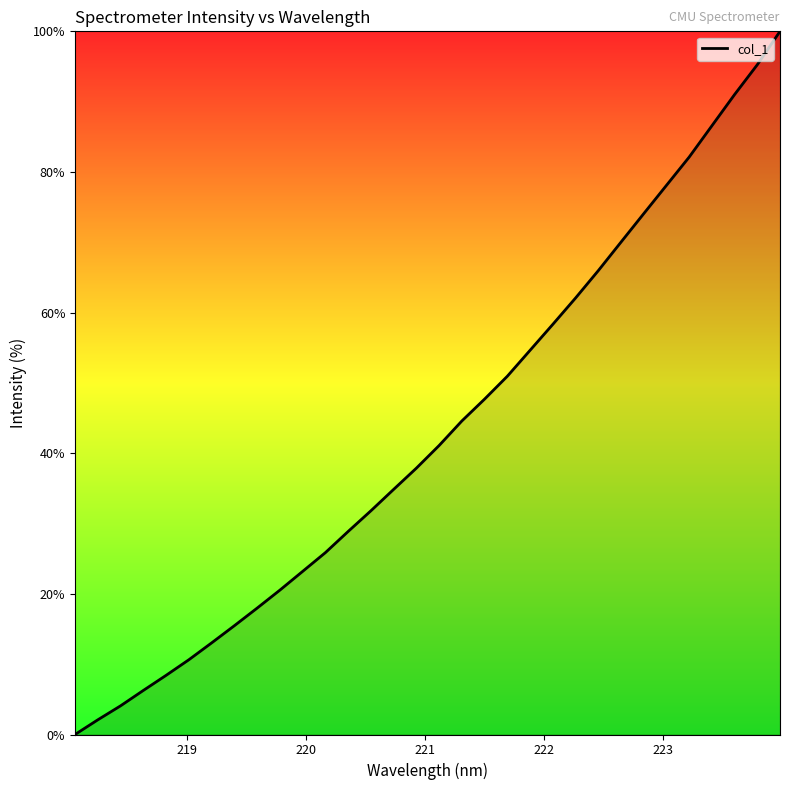

Reading left to right, list all the values displayed in this chart.

0.0	2.1	4.1	6.3	8.4	10.6	13.0	15.5	18.0	20.5	23.2	25.9	28.9	31.8	34.9	37.9	41.1	44.6	47.7	50.9	54.6	58.3	62.1	66.0	70.0	74.1	78.1	82.1	86.6	91.0	95.3	100.0